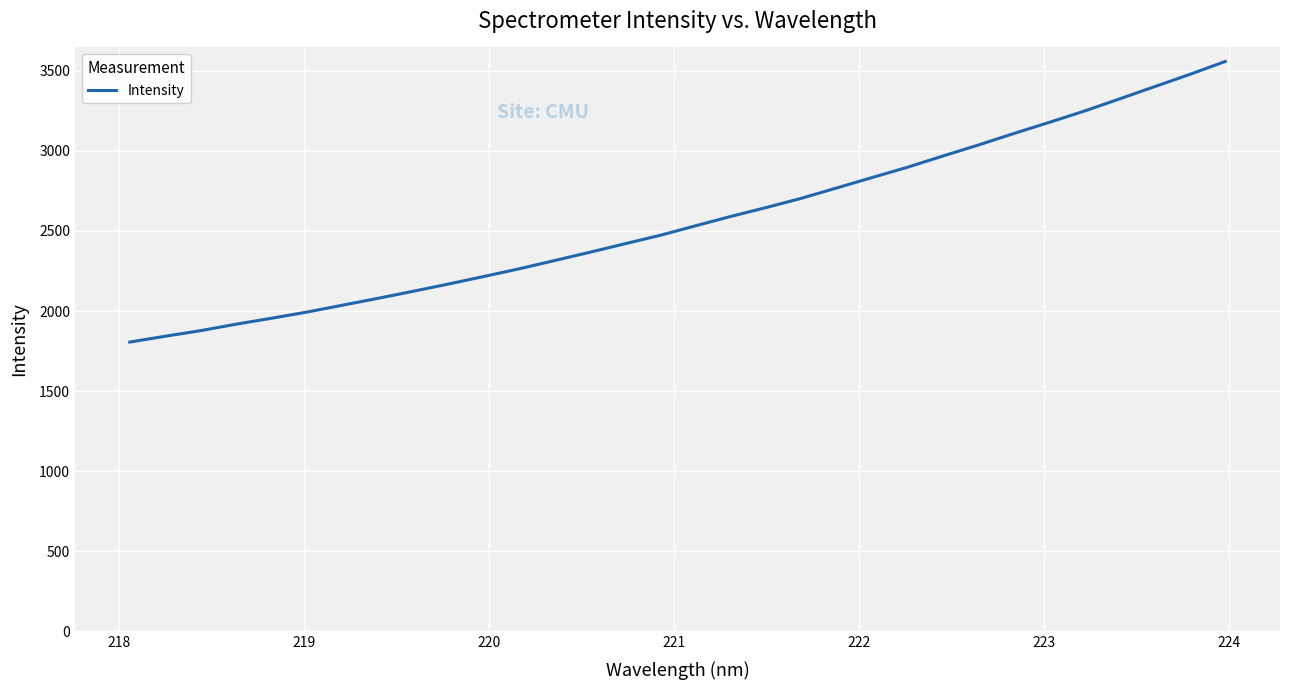

What is the difference between the maximum and minimum values?

1752.0